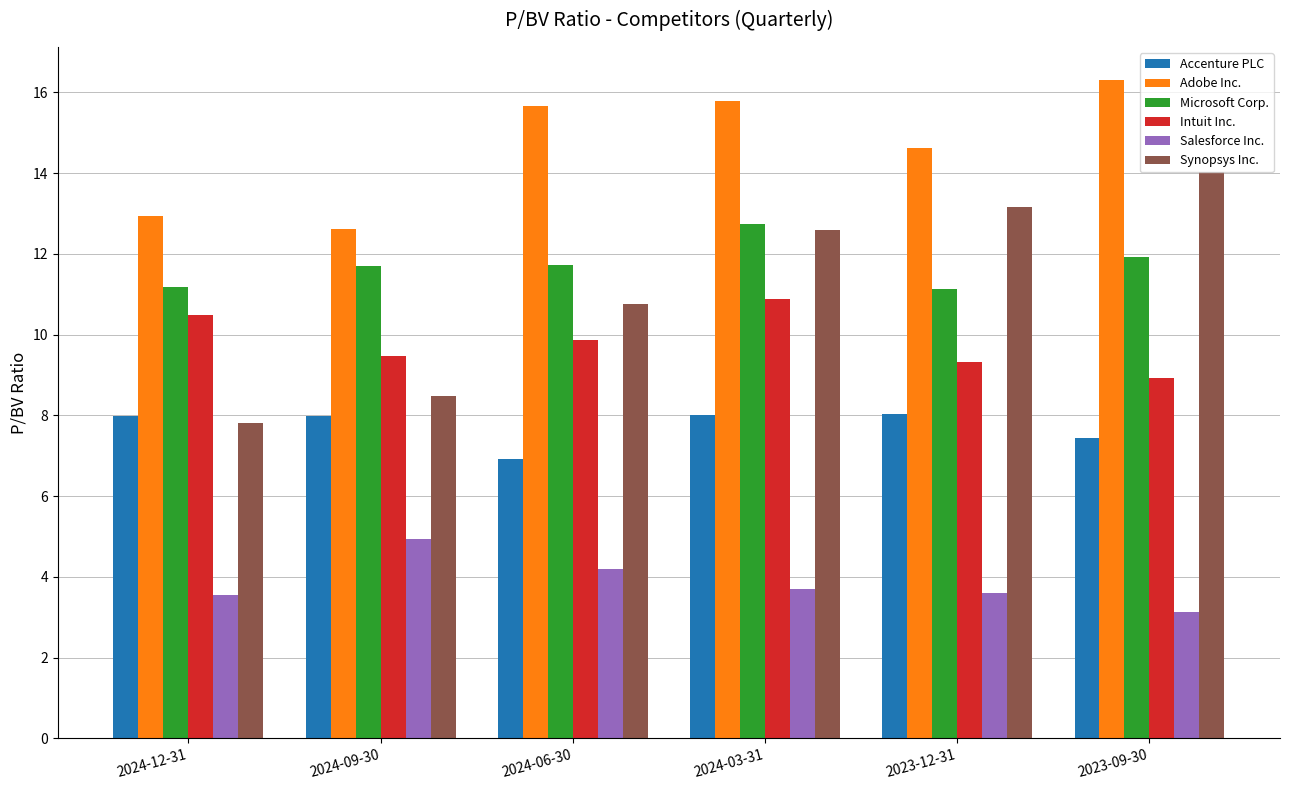

What is the spread (max minus min) of values at 2024-06-30?

11.5